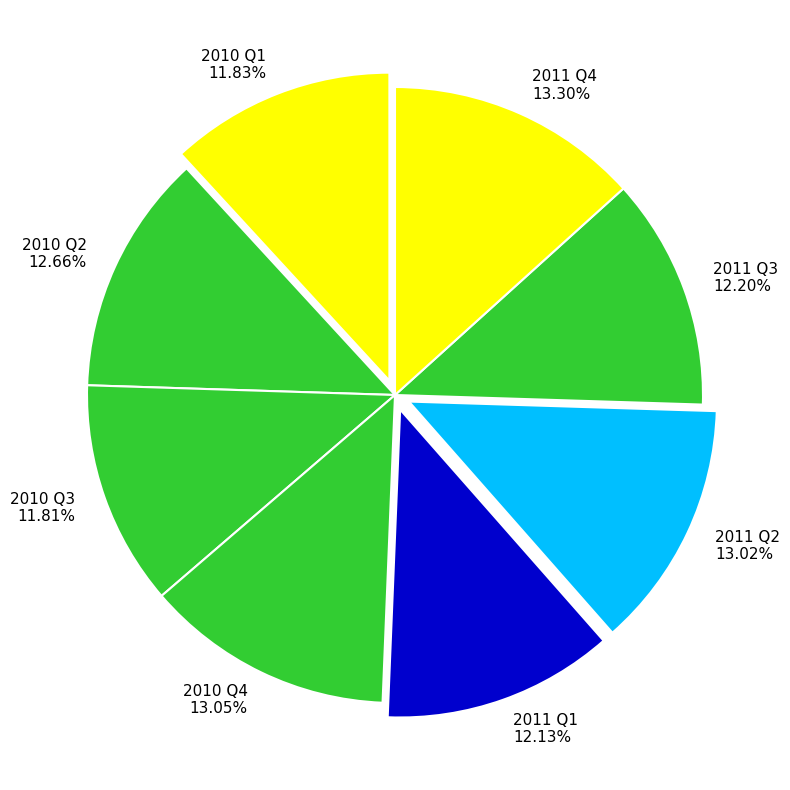

To the nearest percent, what is the combined percentage of 2011 Q4 and 2010 Q1?

25%